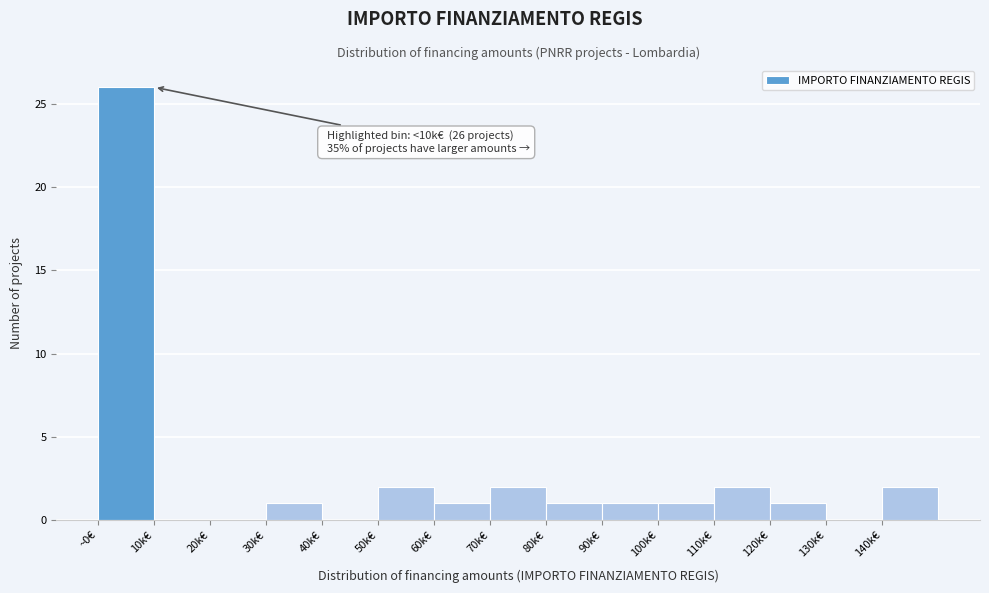

Reading left to right, what are all the values shown in this chart?

~0€=26	10k€=0	20k€=0	30k€=1	40k€=0	50k€=2	60k€=1	70k€=2	80k€=1	90k€=1	100k€=1	110k€=2	120k€=1	130k€=0	140k€=2